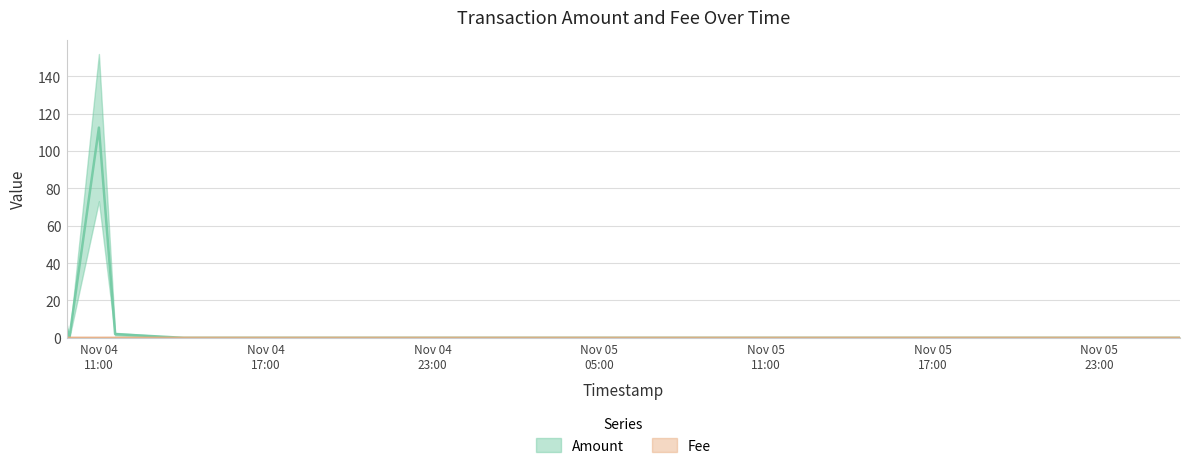

At which category does Fee reach its first local peak?

2022-11-04 11:34:30